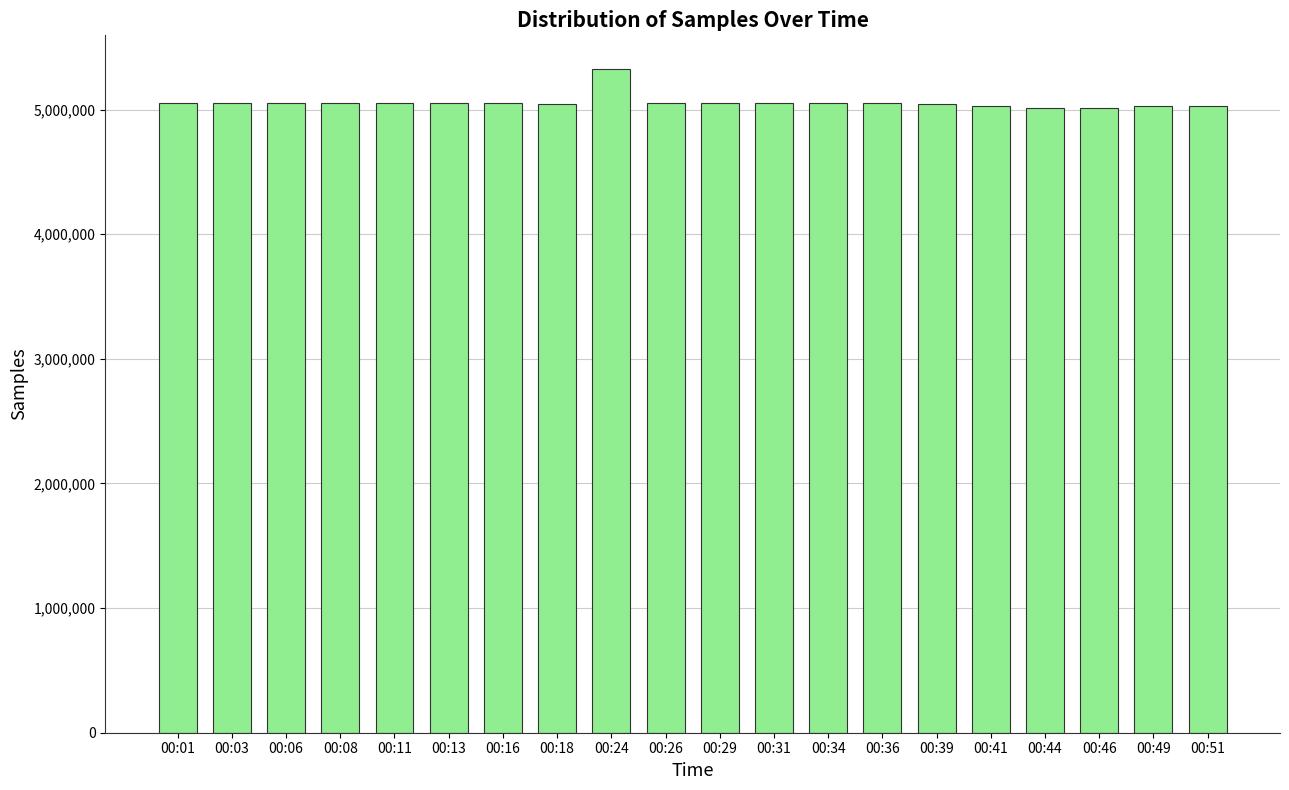

What is the value of the 9th bar from the left?

5328806